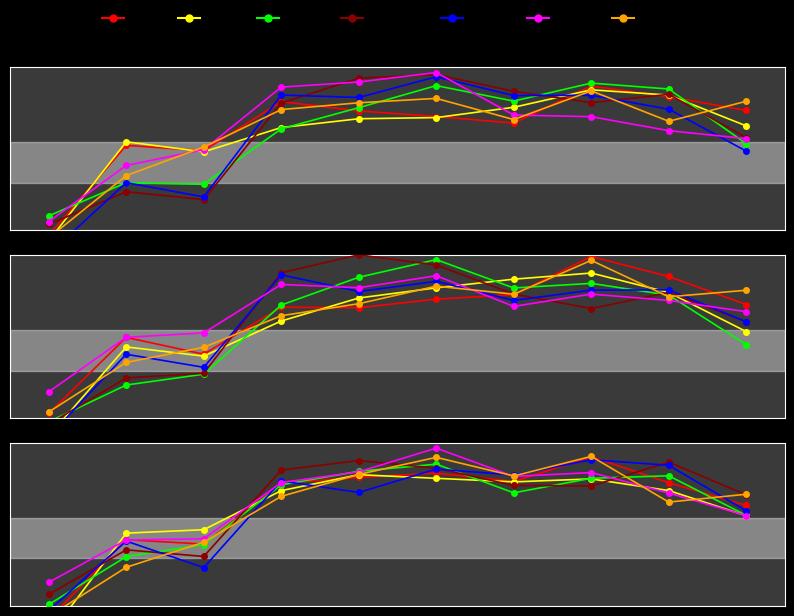

True or false: the data shows 94.5 at 10715.

True